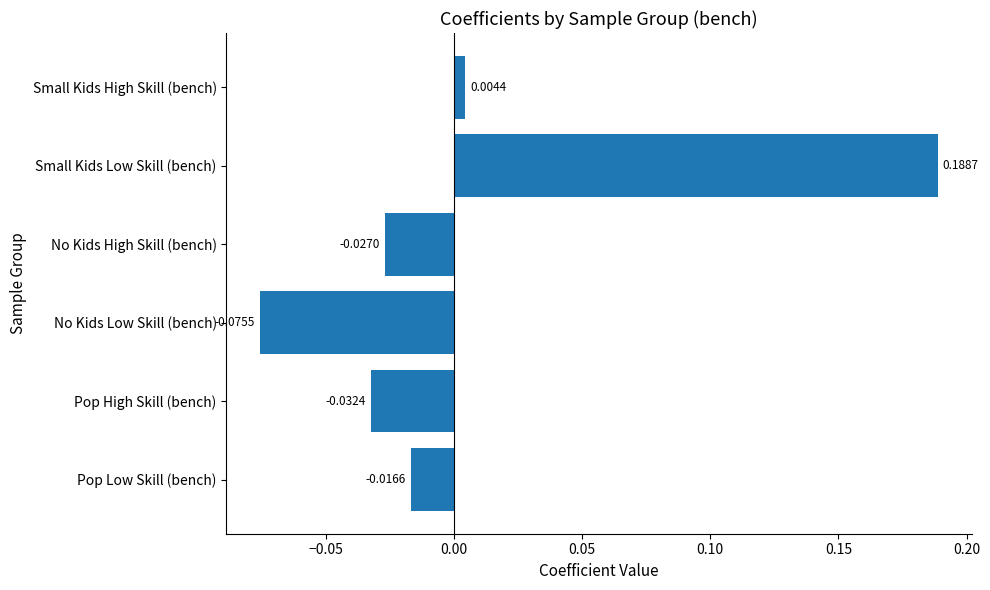

Rank the categories by value from highest to lowest.

Small Kids Low Skill (bench), Small Kids High Skill (bench), Pop Low Skill (bench), No Kids High Skill (bench), Pop High Skill (bench), No Kids Low Skill (bench)